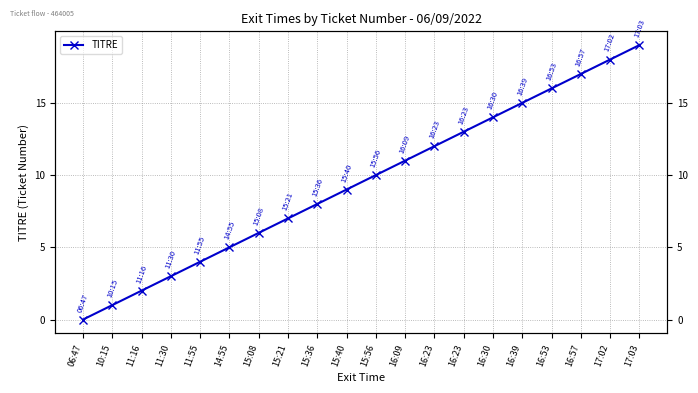

The chart shows a value of 9 at 15:40. True or false?

True